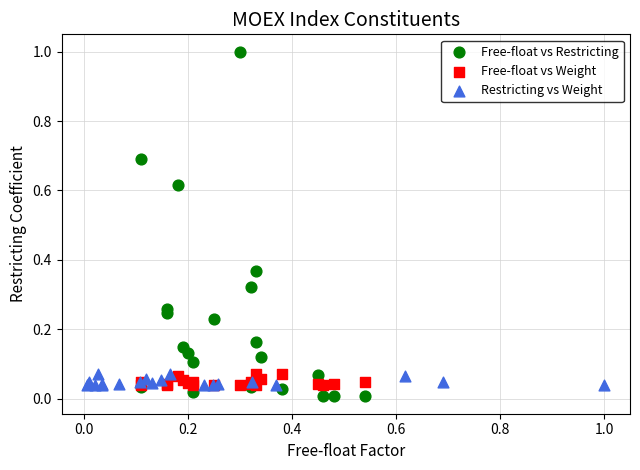

Which series has the largest Y range (max minus min)?

Free-float vs Restricting